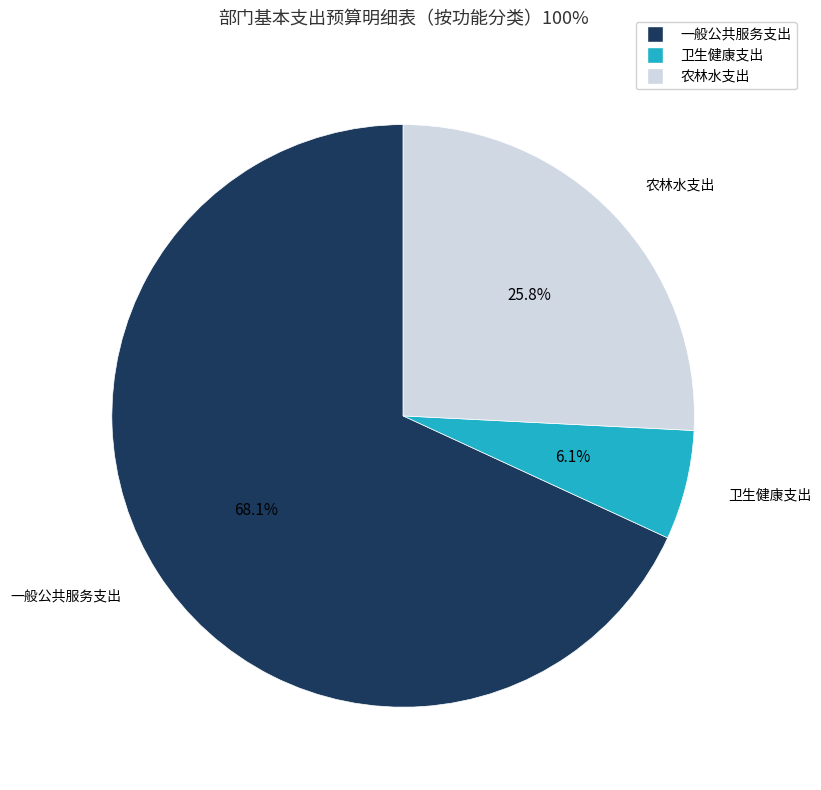

To the nearest percent, what is the difference between the largest and smallest slice percentages?

62%